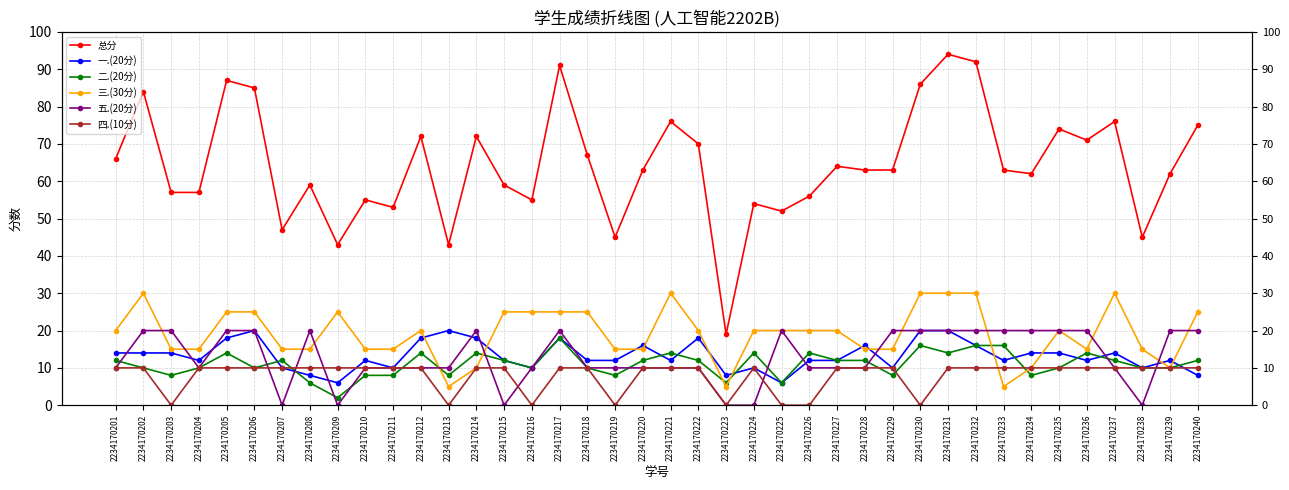

What is the average value of the 五.(20分) series?

13